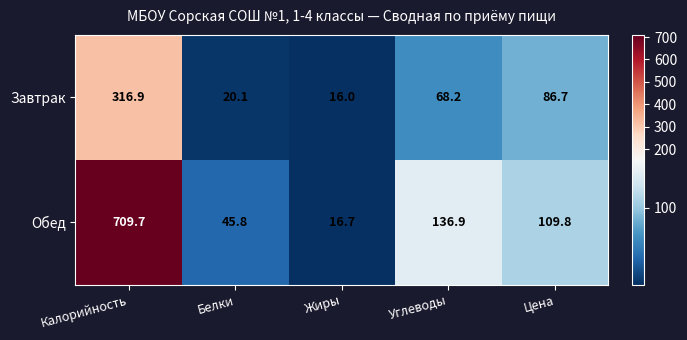

At which category does the chart reach its minimum across all series?

Жиры